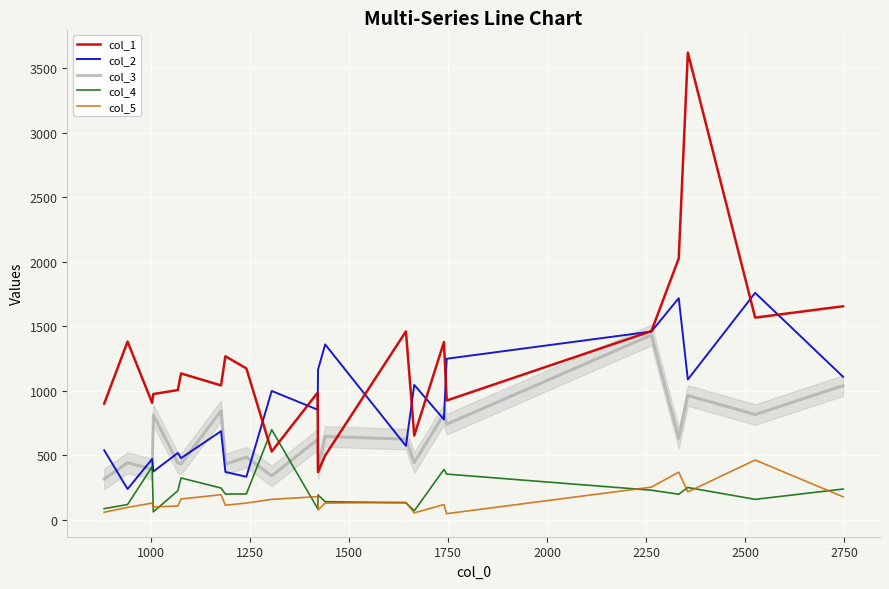

True or false: col_5 and col_2 intersect in this chart.

False